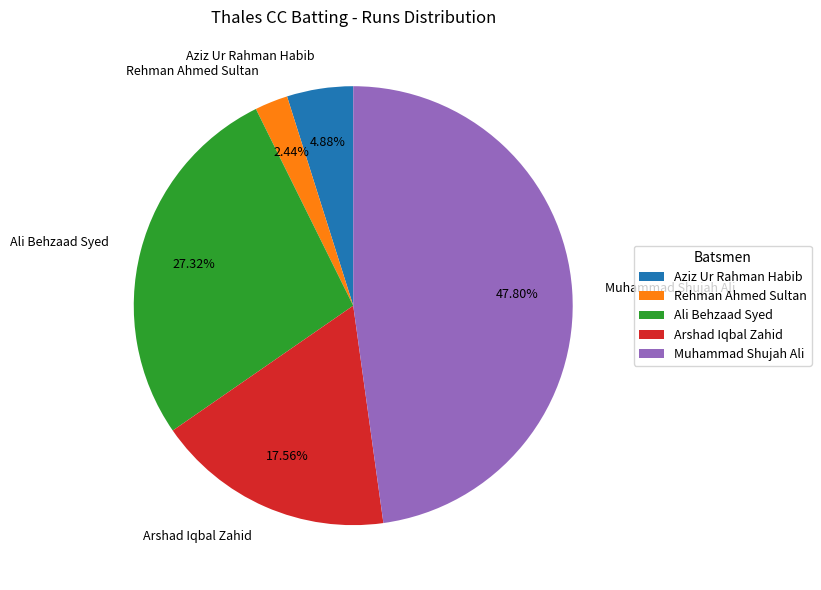

Rank the categories by value from highest to lowest.

Muhammad Shujah Ali, Ali Behzaad Syed, Arshad Iqbal Zahid, Aziz Ur Rahman Habib, Rehman Ahmed Sultan